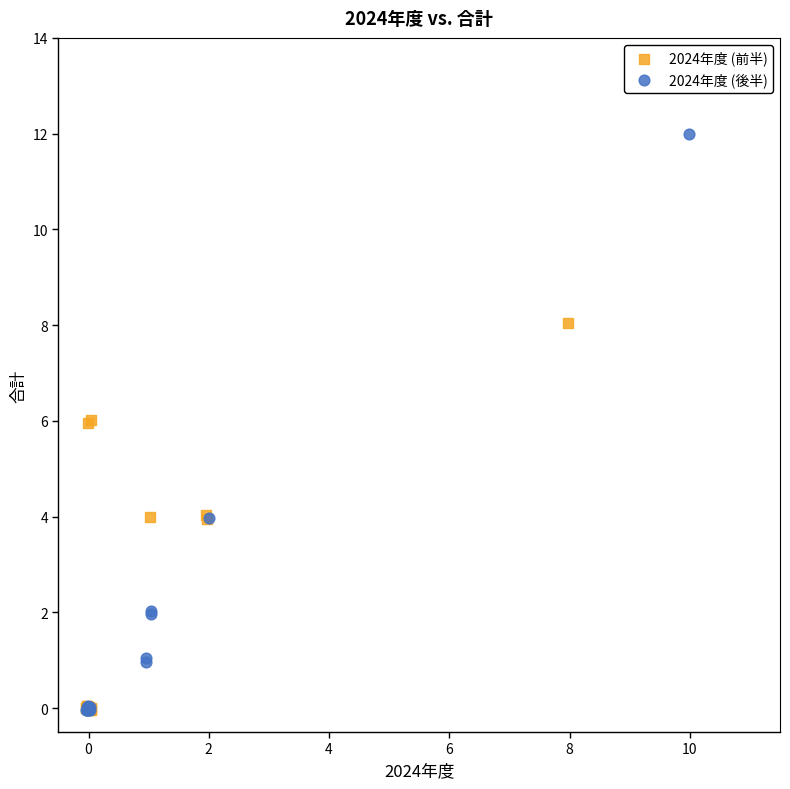

Which series has the largest Y range (max minus min)?

2024年度 (後半)